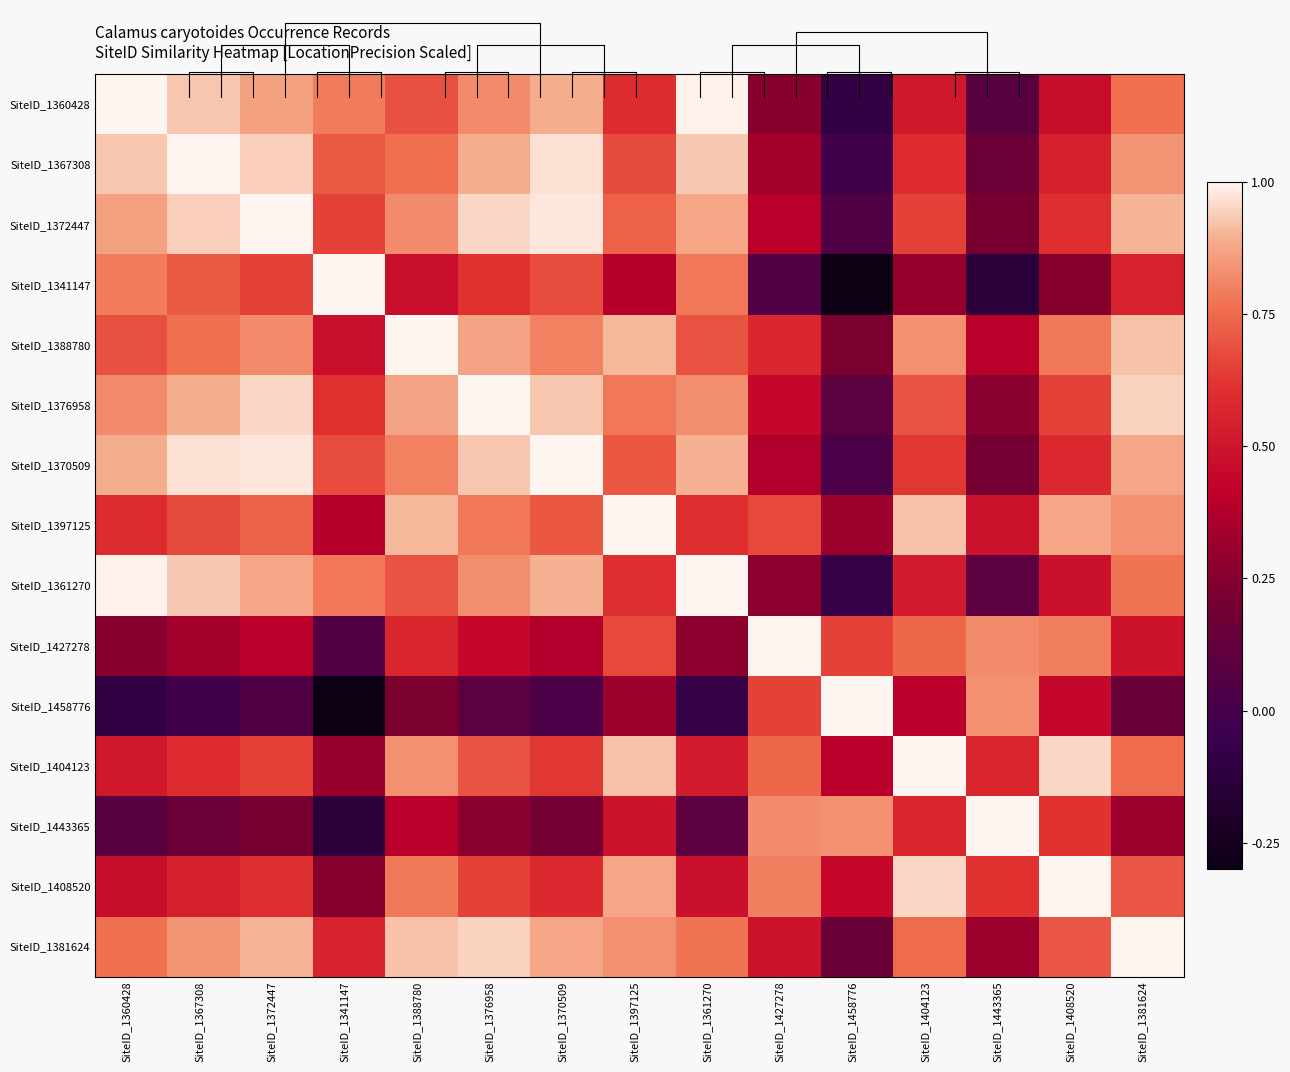

Rank the categories by SiteID_1370509 value from highest to lowest.

SiteID_1370509, SiteID_1372447, SiteID_1367308, SiteID_1376958, SiteID_1361270, SiteID_1360428, SiteID_1381624, SiteID_1388780, SiteID_1397125, SiteID_1341147, SiteID_1404123, SiteID_1408520, SiteID_1427278, SiteID_1443365, SiteID_1458776